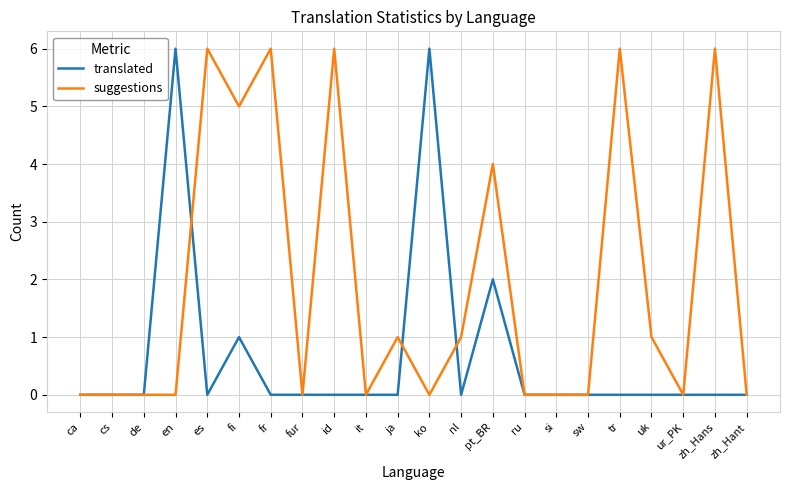

Reading left to right, list all the values displayed in this chart.

translated: ca=0	cs=0	de=0	en=6	es=0	fi=1	fr=0	fur=0	id=0	it=0	ja=0	ko=6	nl=0	pt_BR=2	ru=0	si=0	sw=0	tr=0	uk=0	ur_PK=0	zh_Hans=0	zh_Hant=0
suggestions: ca=0	cs=0	de=0	en=0	es=6	fi=5	fr=6	fur=0	id=6	it=0	ja=1	ko=0	nl=1	pt_BR=4	ru=0	si=0	sw=0	tr=6	uk=1	ur_PK=0	zh_Hans=6	zh_Hant=0